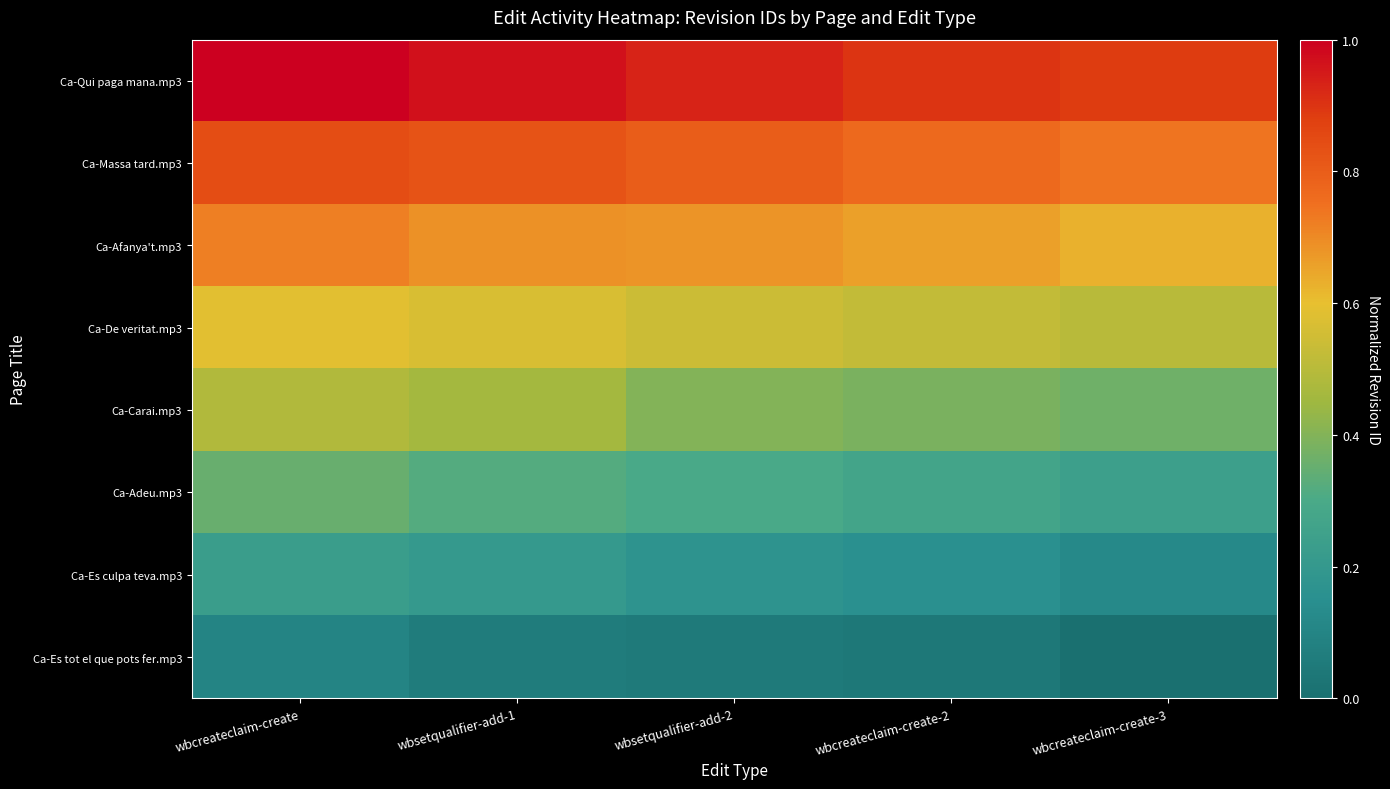

Count the number of categories in the chart.

5